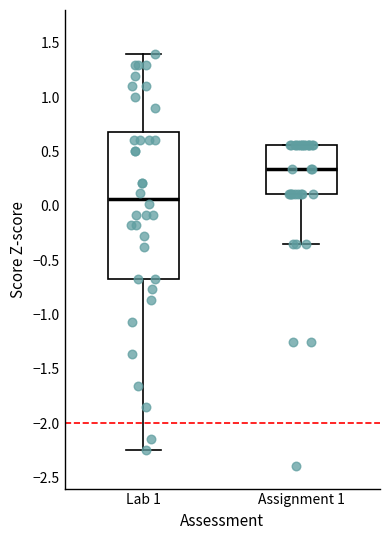

Comparing the boxes themselves (not the whiskers), which one is the tallest?

Lab 1